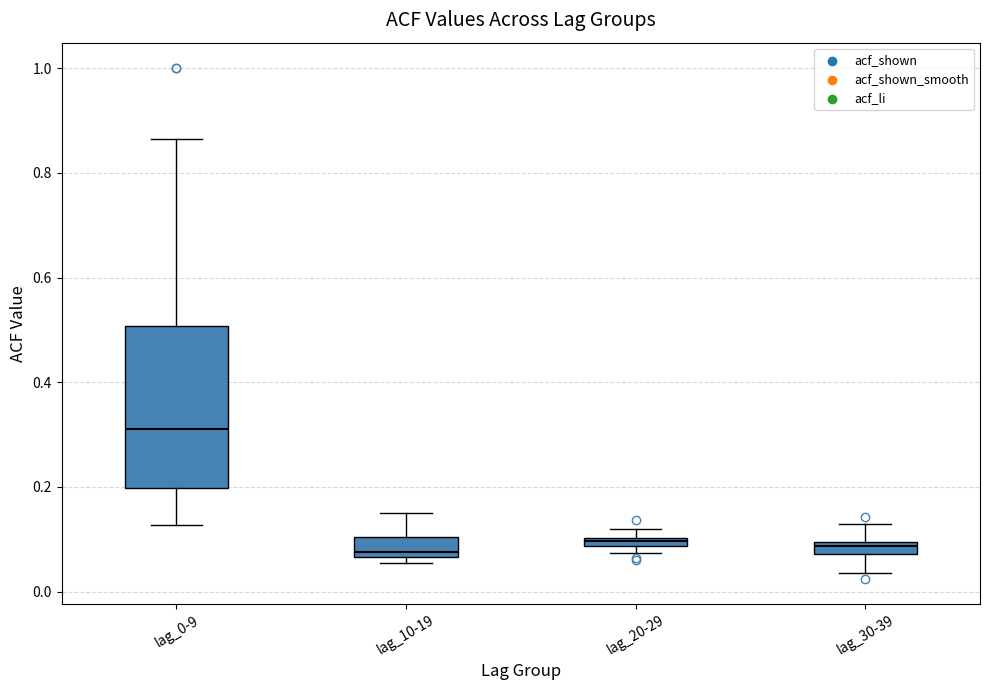

Which box is the tallest, from its lower edge to its upper edge?

lag_0-9